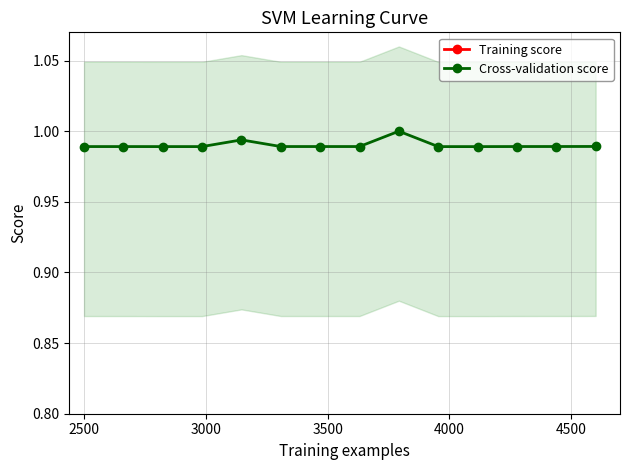

True or false: Cross-validation score has more than 2 interior local peaks.

True